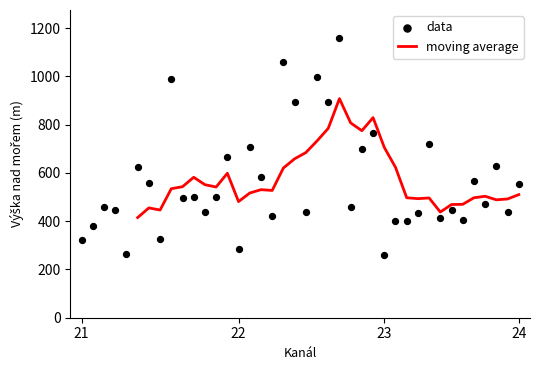

The value of moving average at 22 is 732.4. True or false?

False